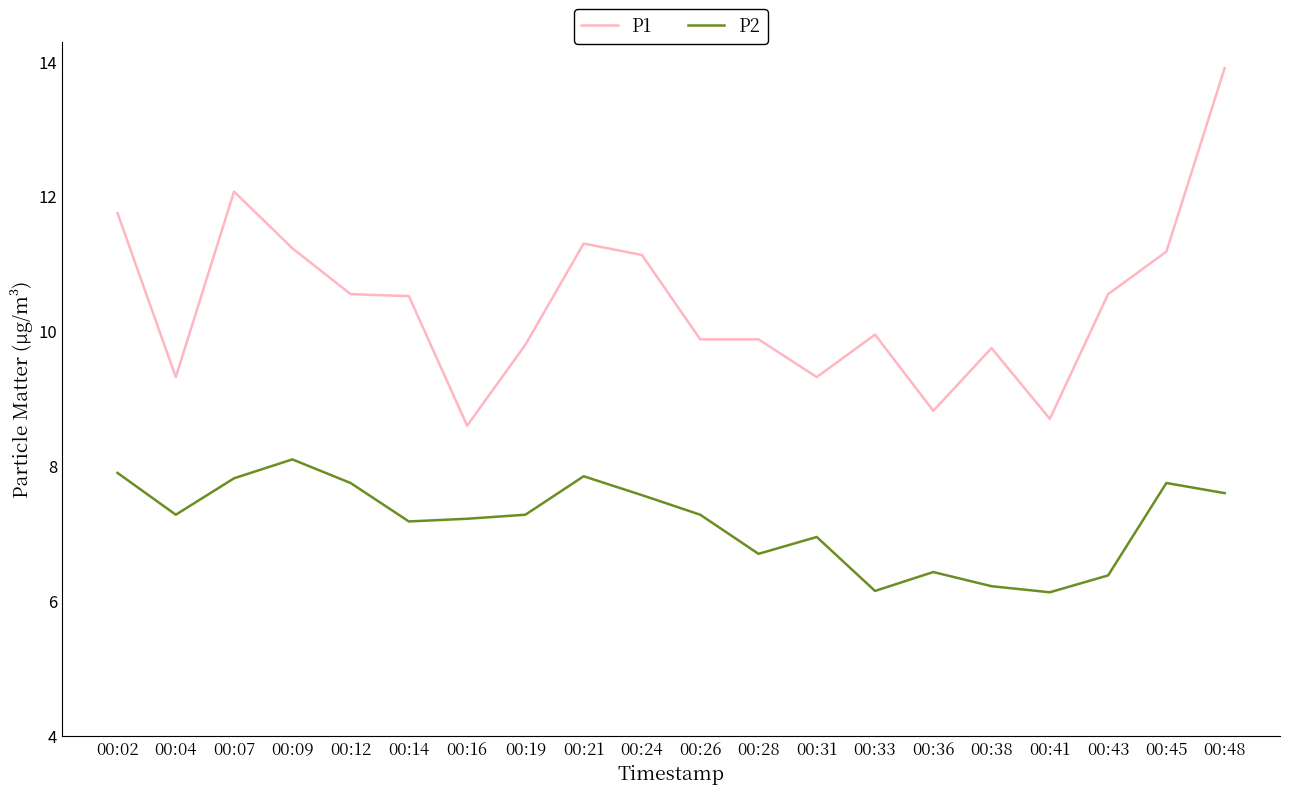

True or false: P1 and P2 cross at least once.

False